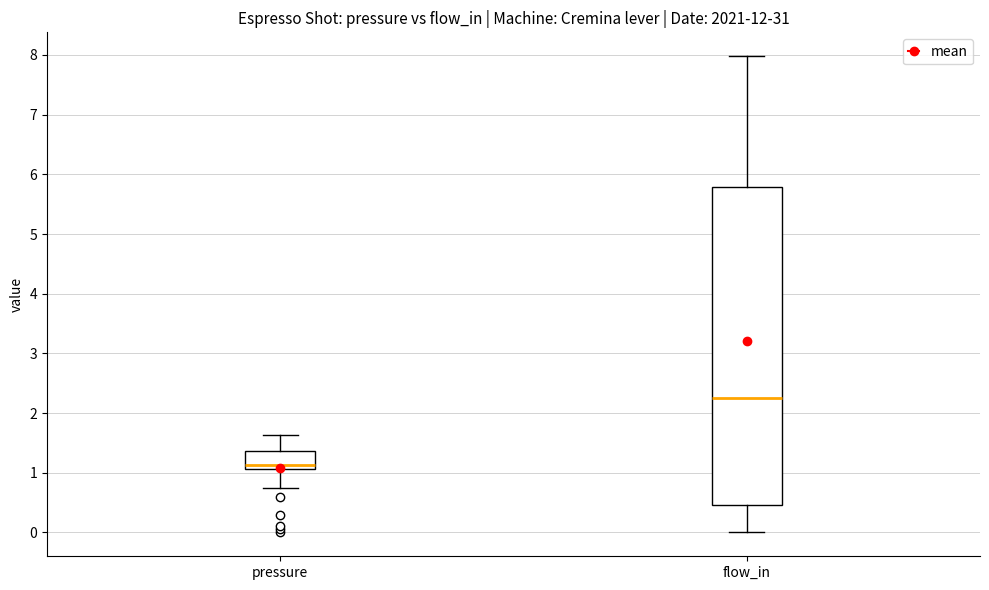

Reading left to right, read every box against the y-axis: the position of its median line, the range the box covers, and the ends of its whiskers. The values are not printed on the chart, so give them approximately, as read against the axis.

pressure: median 1.1 (just above the box's lower edge), box 1.1 to 1.4, whiskers 0.8 to 1.6
flow_in: median 2.3, box 0.5 to 5.8, whiskers 0.0 to 8.0